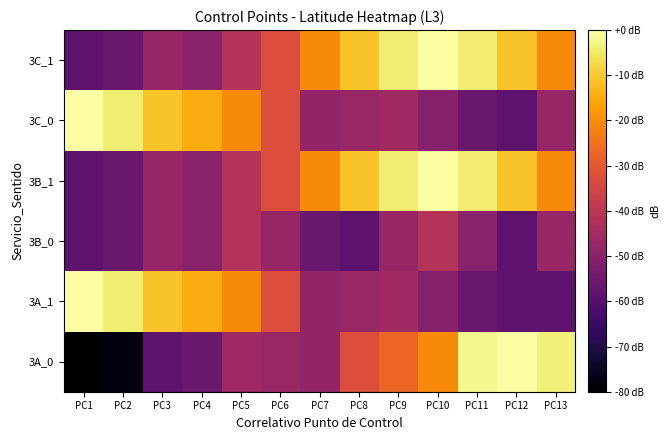

Reading right to left, extract all data points from this chart.

3A_0: PC13=-3.4	PC12=-0.0	PC11=-2.0	PC10=-20.5	PC9=-27.3	PC8=-32.5	PC7=-48.2	PC6=-47.0	PC5=-45.7	PC4=-56.2	PC3=-58.5	PC2=-78.0	PC1=-80.0
3A_1: PC13=-58.5	PC12=-58.5	PC11=-56.2	PC10=-50.6	PC9=-45.5	PC8=-47.0	PC7=-48.2	PC6=-32.5	PC5=-20.5	PC4=-14.8	PC3=-11.1	PC2=-4.3	PC1=-0.1
3B_0: PC13=-47.4	PC12=-58.5	PC11=-49.9	PC10=-41.6	PC9=-47.4	PC8=-58.5	PC7=-56.2	PC6=-47.4	PC5=-41.6	PC4=-49.9	PC3=-47.4	PC2=-56.2	PC1=-58.5
3B_1: PC13=-20.5	PC12=-11.1	PC11=-4.3	PC10=-0.1	PC9=-4.3	PC8=-11.1	PC7=-20.5	PC6=-32.5	PC5=-41.6	PC4=-49.9	PC3=-47.4	PC2=-56.2	PC1=-58.5
3C_0: PC13=-47.4	PC12=-58.5	PC11=-56.2	PC10=-50.6	PC9=-45.5	PC8=-47.0	PC7=-48.2	PC6=-32.5	PC5=-20.5	PC4=-14.8	PC3=-11.1	PC2=-4.3	PC1=-0.1
3C_1: PC13=-20.5	PC12=-11.1	PC11=-4.3	PC10=-0.1	PC9=-4.3	PC8=-11.1	PC7=-20.5	PC6=-32.5	PC5=-41.6	PC4=-49.9	PC3=-47.4	PC2=-56.2	PC1=-58.5